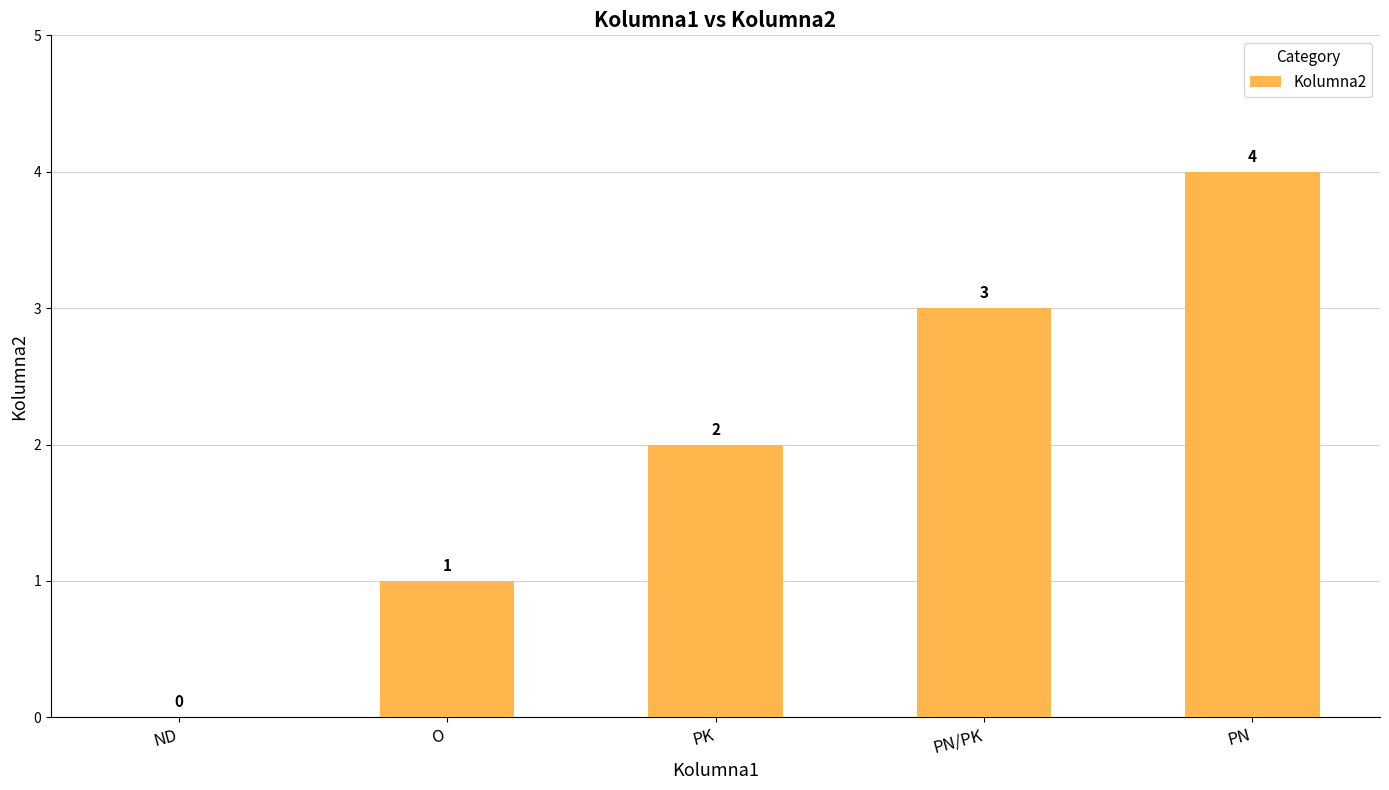

Reading left to right, transcribe all the data shown in this chart.

0	1	2	3	4